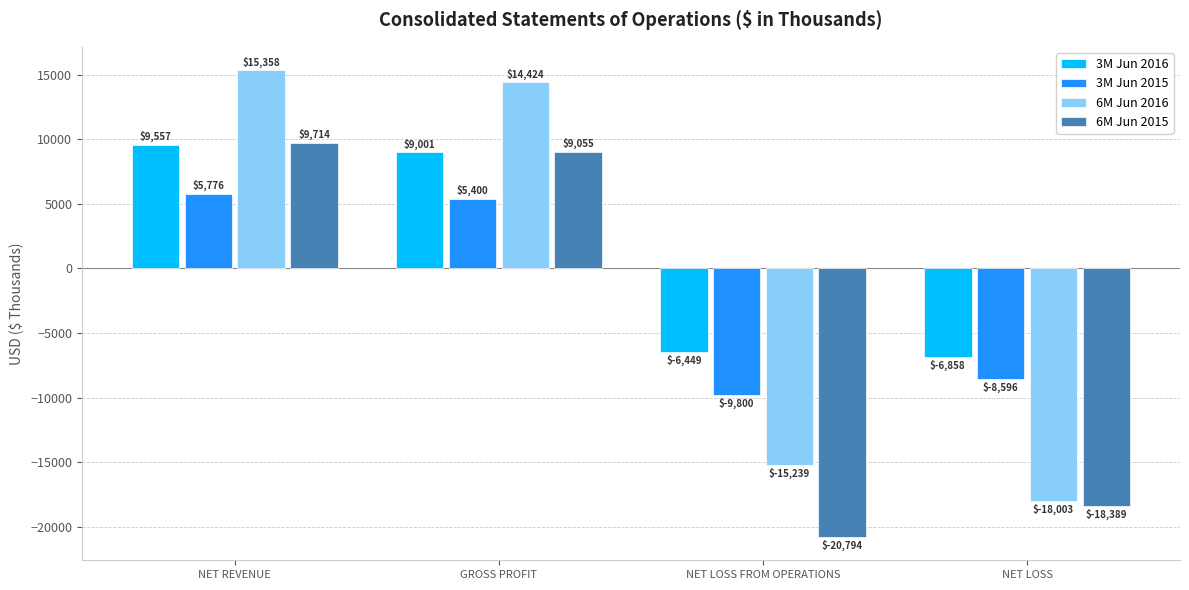

What is the sum of the 3M Jun 2015 values at NET LOSS FROM OPERATIONS and NET REVENUE?

-4024